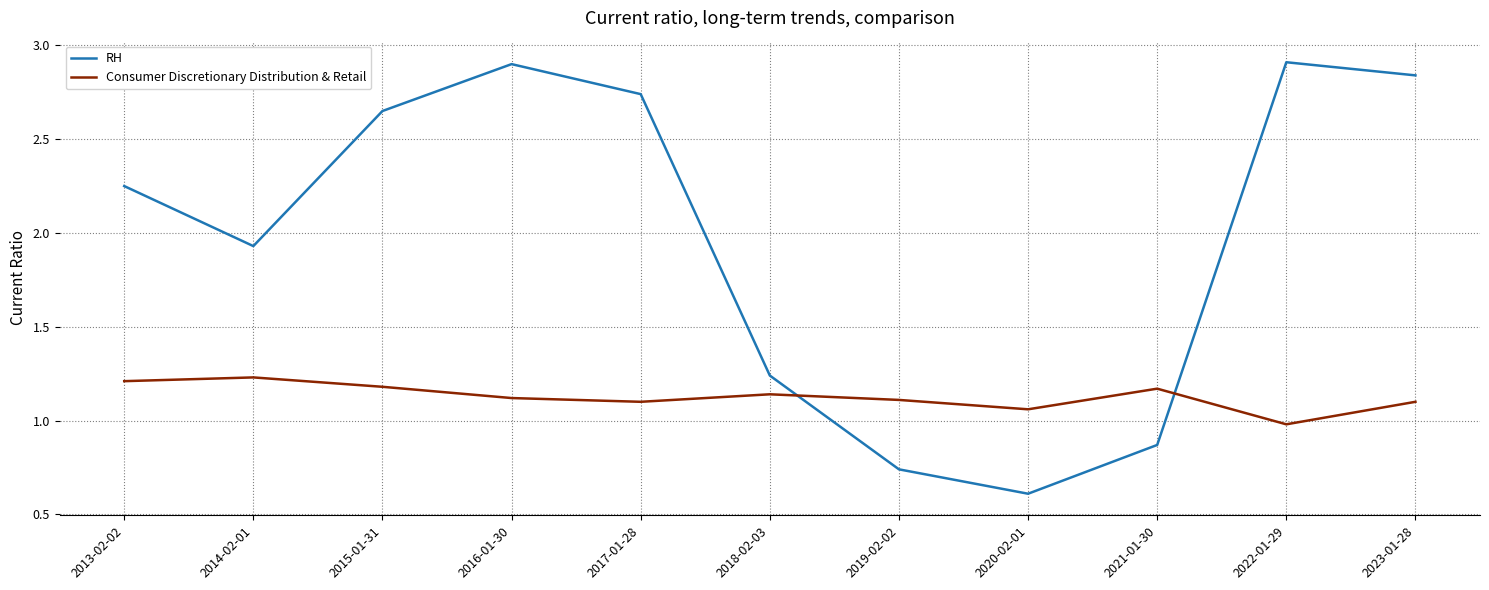

What is the difference between the highest and lowest values at 2023-01-28?

1.7